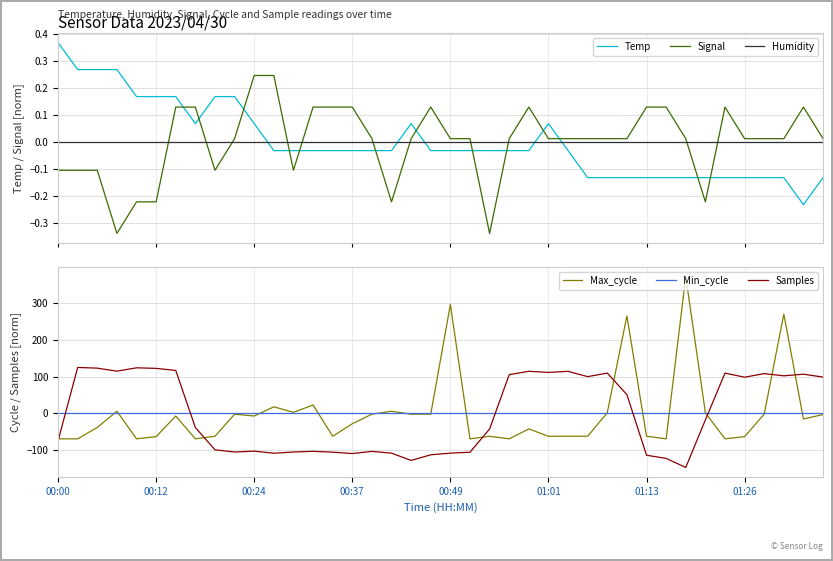

After their last crossing, which series has the higher values: Temp or Signal?

Signal